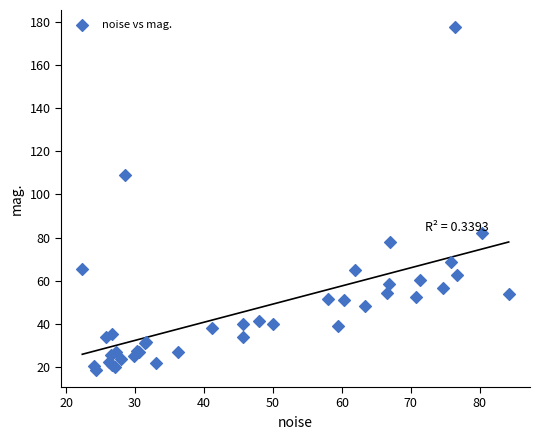

What Y value in the scatter plot is closest to 98?

109.0